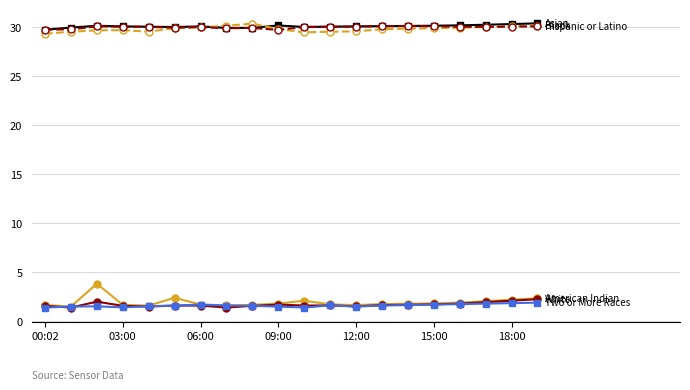

What is the minimum value shown in the chart?

1.4